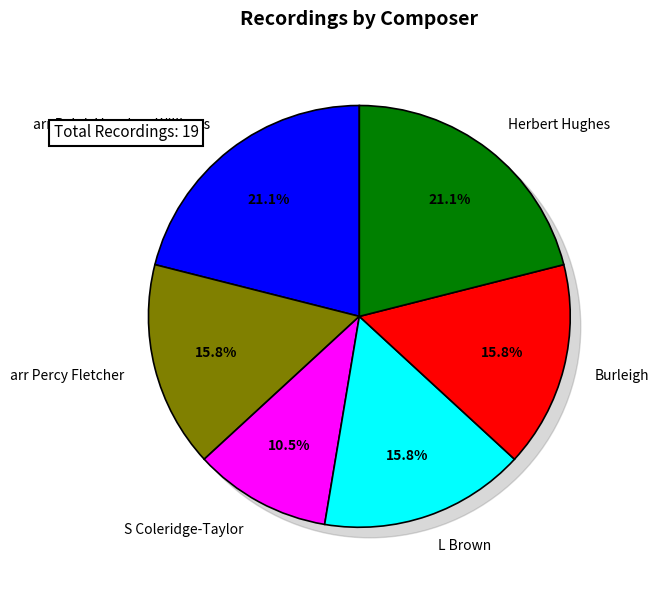

Does any single category account for the majority?

No